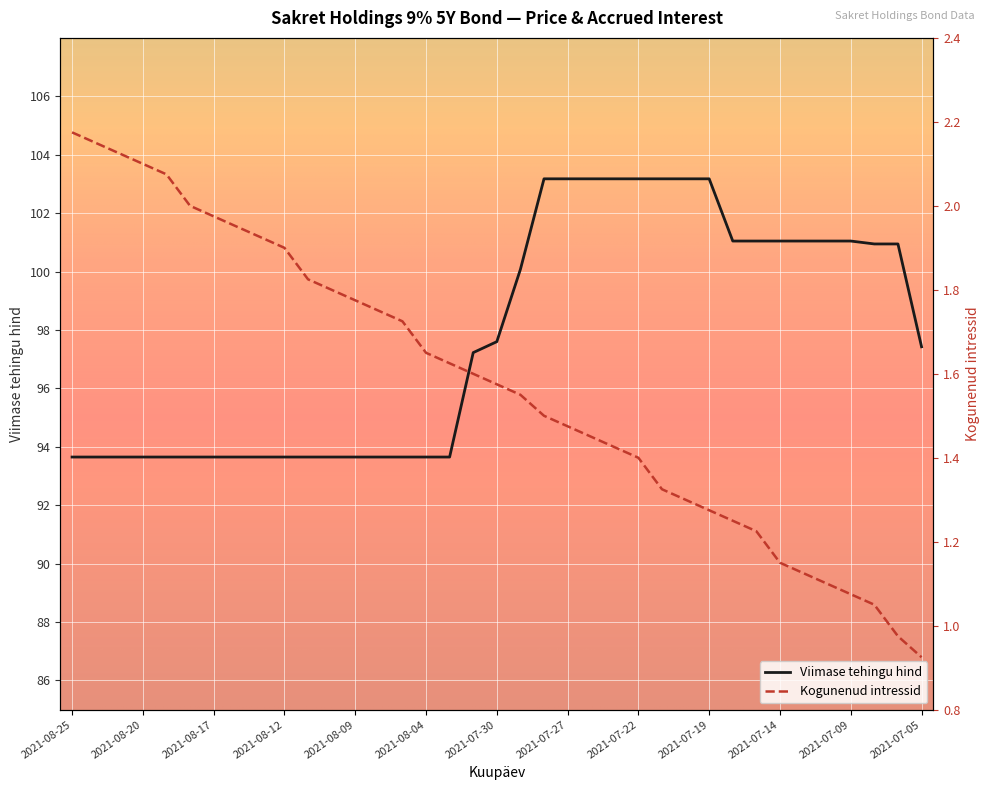

What is the difference between the second highest and second lowest values in the Viimase tehingu hind series?

9.5